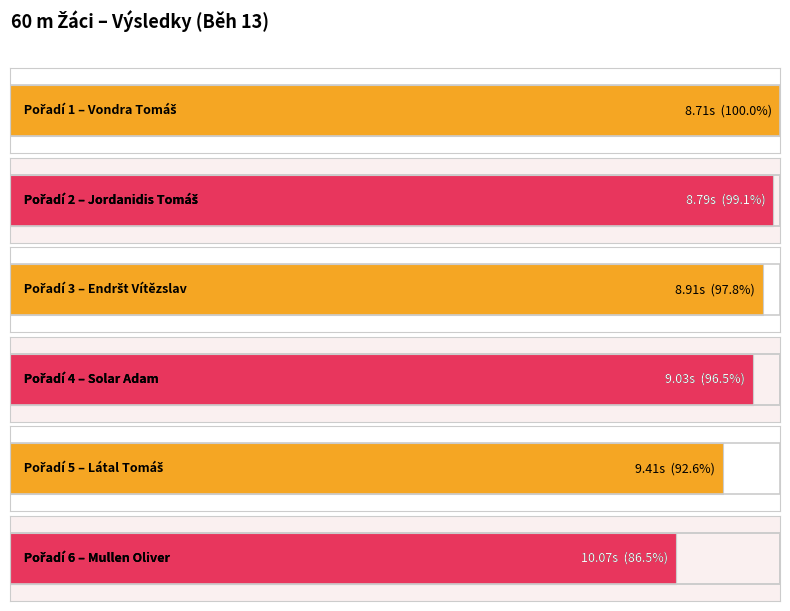

Is it true that the value at Mullen Oliver is 10.1?

True